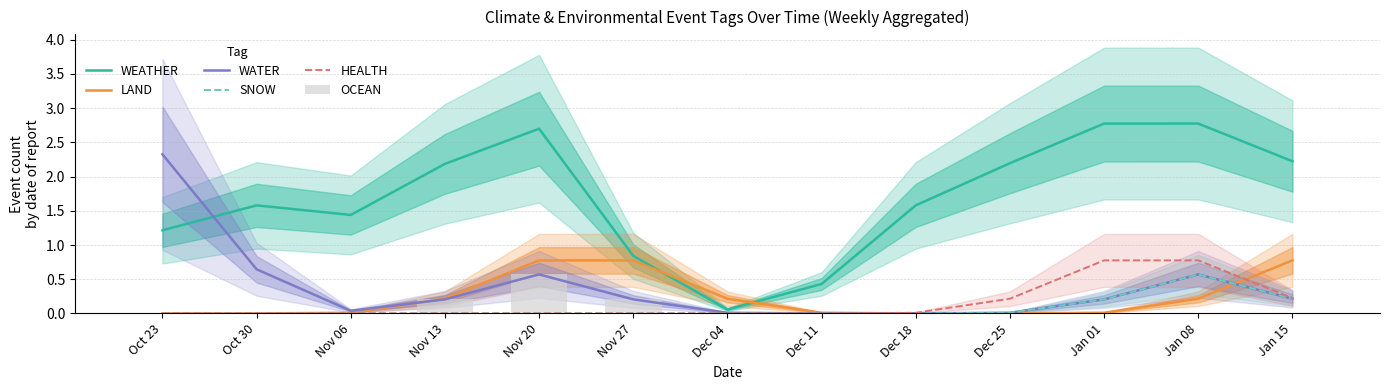

Reading right to left, what are all the values shown in this chart?

WEATHER: Jan 15=2.2	Jan 08=2.8	Jan 01=2.8	Dec 25=2.2	Dec 18=1.6	Dec 11=0.4	Dec 04=0.1	Nov 27=0.8	Nov 20=2.7	Nov 13=2.2	Nov 06=1.4	Oct 30=1.6	Oct 23=1.2
LAND: Jan 15=0.8	Jan 08=0.2	Jan 01=0.0	Dec 25=0.0	Dec 18=0.0	Dec 11=0.0	Dec 04=0.2	Nov 27=0.8	Nov 20=0.8	Nov 13=0.2	Nov 06=0.0	Oct 30=0.0	Oct 23=0.0
WATER: Jan 15=0.2	Jan 08=0.6	Jan 01=0.2	Dec 25=0.0	Dec 18=0.0	Dec 11=0.0	Dec 04=0.0	Nov 27=0.2	Nov 20=0.6	Nov 13=0.2	Nov 06=0.0	Oct 30=0.6	Oct 23=2.3
SNOW: Jan 15=0.2	Jan 08=0.6	Jan 01=0.2	Dec 25=0.0	Dec 18=0.0	Dec 11=0.0	Dec 04=0.0	Nov 27=0.0	Nov 20=0.0	Nov 13=0.0	Nov 06=0.0	Oct 30=0.0	Oct 23=0.0
HEALTH: Jan 15=0.2	Jan 08=0.8	Jan 01=0.8	Dec 25=0.2	Dec 18=0.0	Dec 11=0.0	Dec 04=0.0	Nov 27=0.0	Nov 20=0.0	Nov 13=0.0	Nov 06=0.0	Oct 30=0.0	Oct 23=0.0
OCEAN: Jan 15=0.0	Jan 08=0.0	Jan 01=0.0	Dec 25=0.0	Dec 18=0.0	Dec 11=0.0	Dec 04=0.0	Nov 27=0.2	Nov 20=0.6	Nov 13=0.2	Nov 06=0.0	Oct 30=0.0	Oct 23=0.0